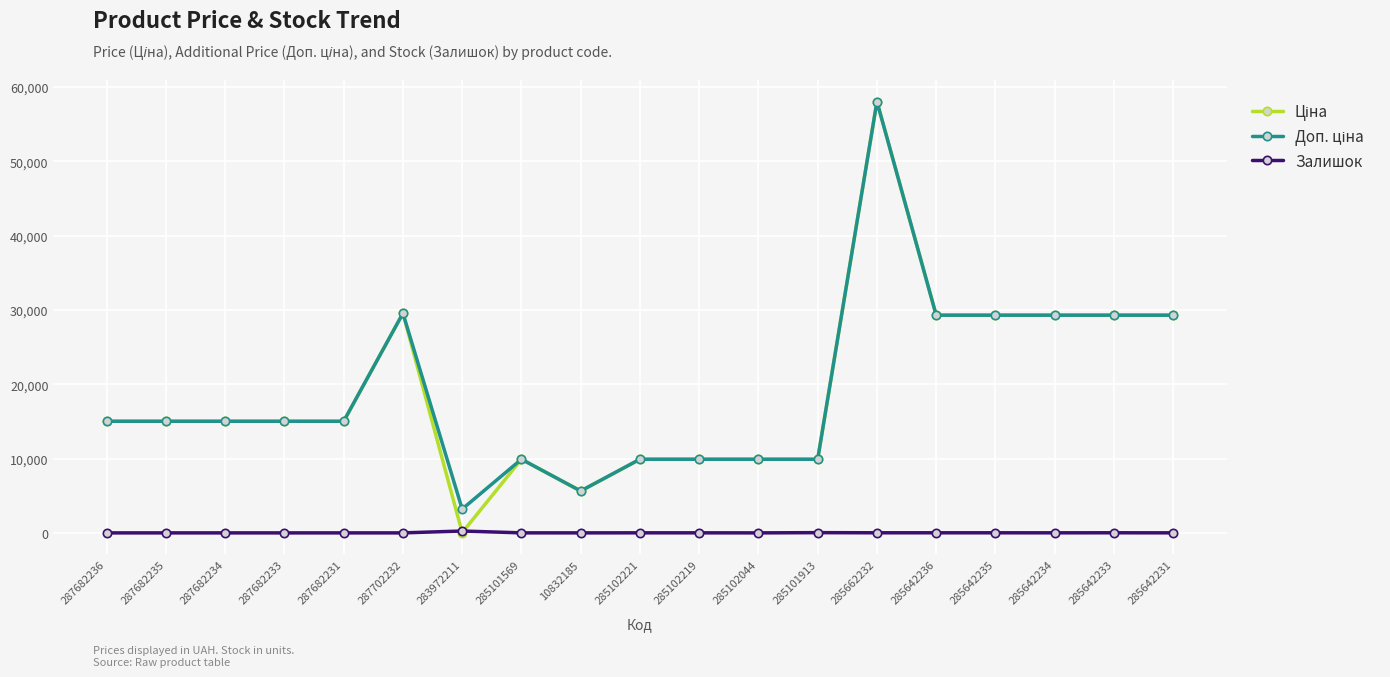

At how many categories does at least one series exceed 859?

19